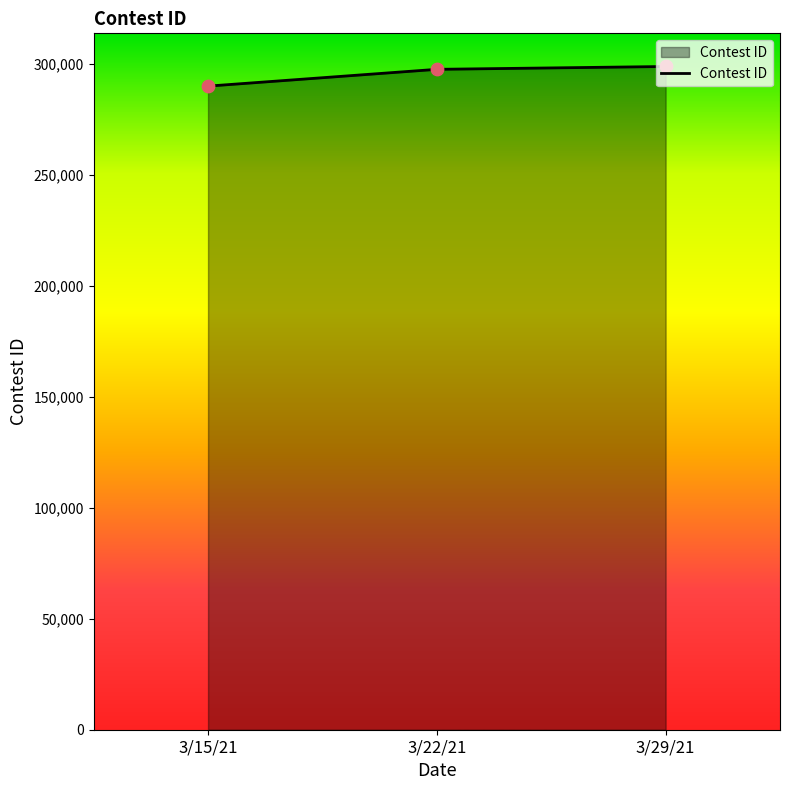

What is the change in value from 3/22/21 to 3/29/21?

+1278